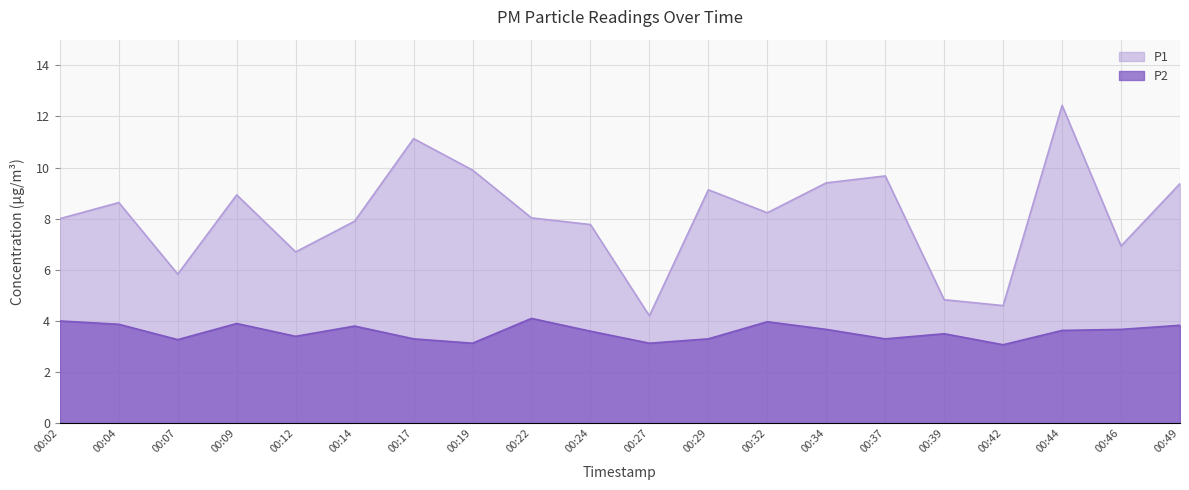

How many series are shown in this chart?

2